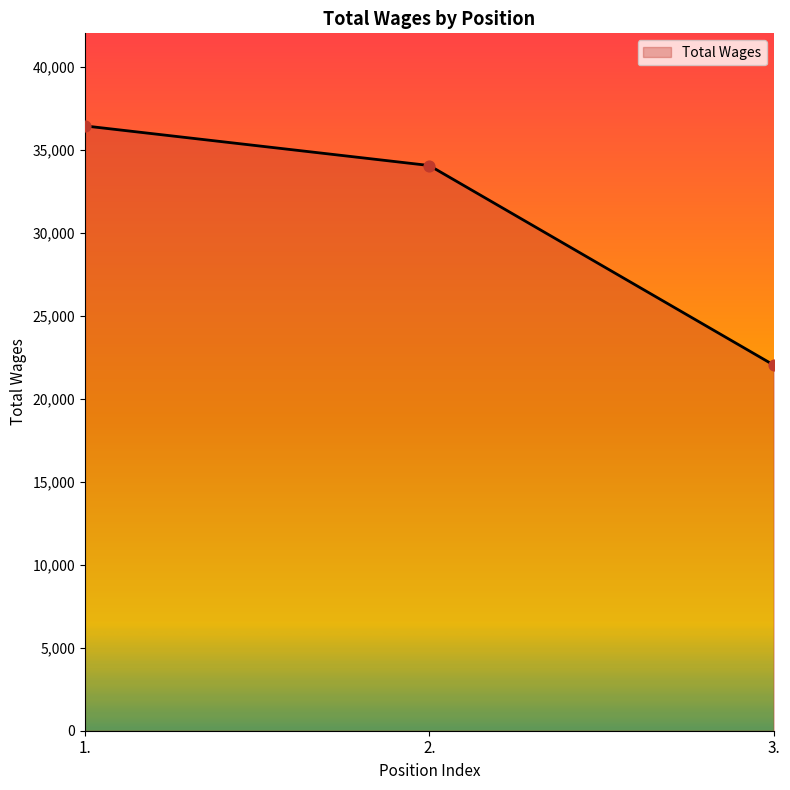

Approximately how many times larger is the value at 3. compared to 1.?

0.6